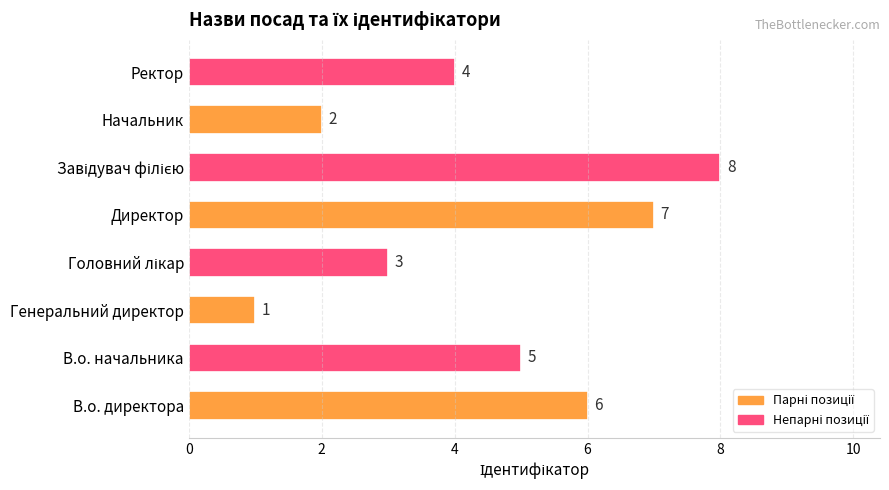

Count the number of categories in the chart.

8